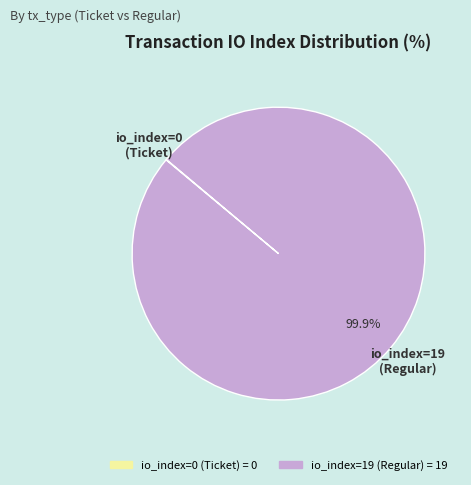

Which slice represents more than half of the pie?

io_index=19 (Regular)